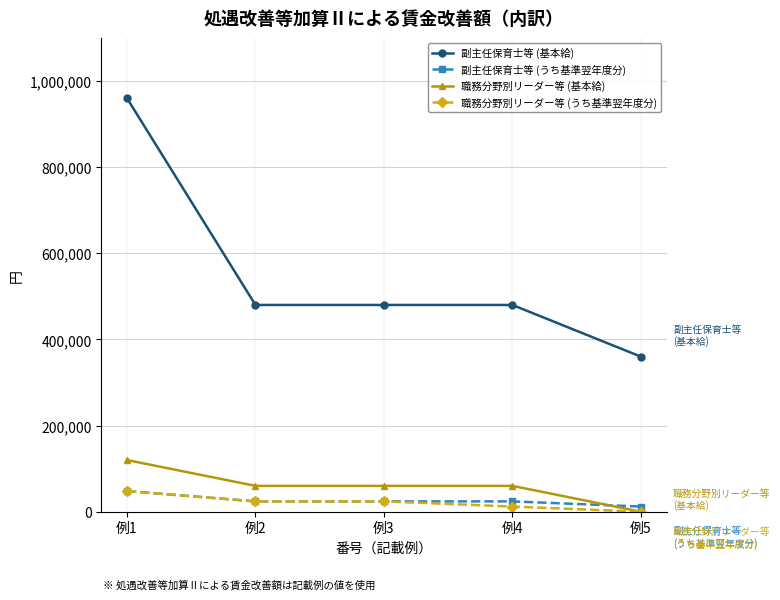

True or false: 職務分野別リーダー等 (うち基準翌年度分) has more than 1 points higher than both neighbors.

False